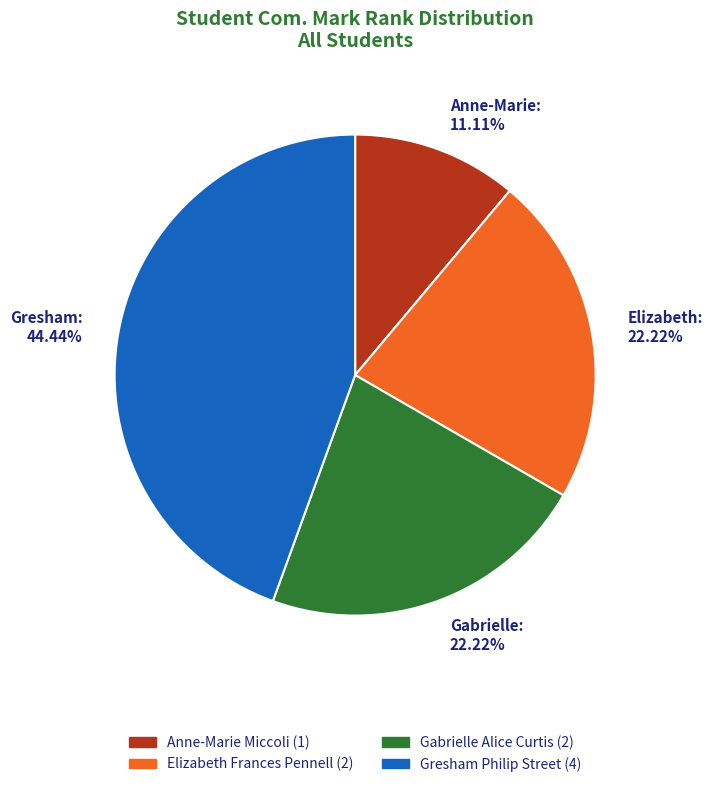

What percentage is the Gresham Philip Street slice, to the nearest percent?

44%